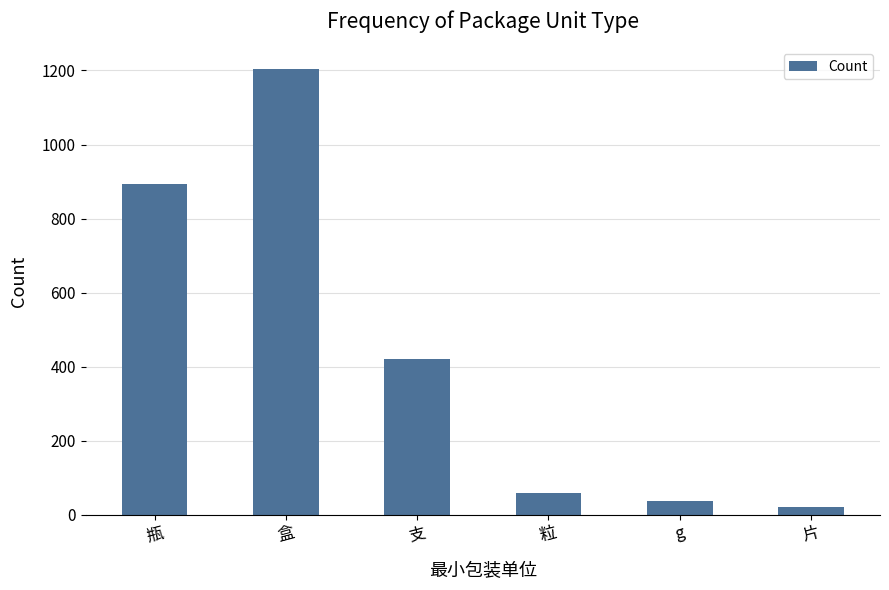

Reading right to left, transcribe all the data shown in this chart.

20	38	58	421	1203	894